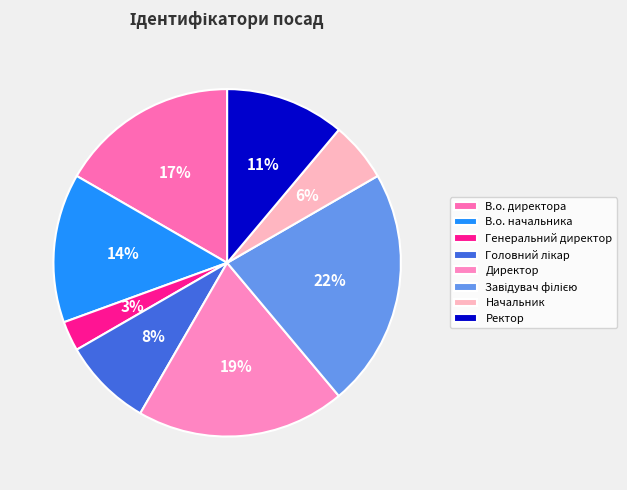

What portion of the pie excludes Головний лікар?

91.7%